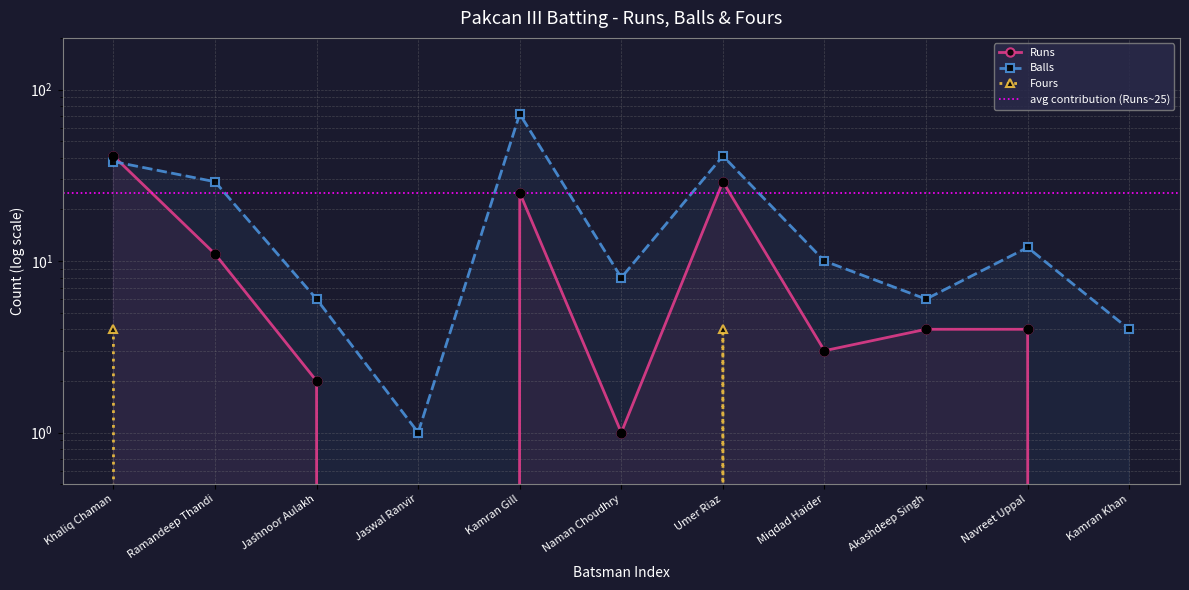

At how many categories does at least one series exceed 50?

1